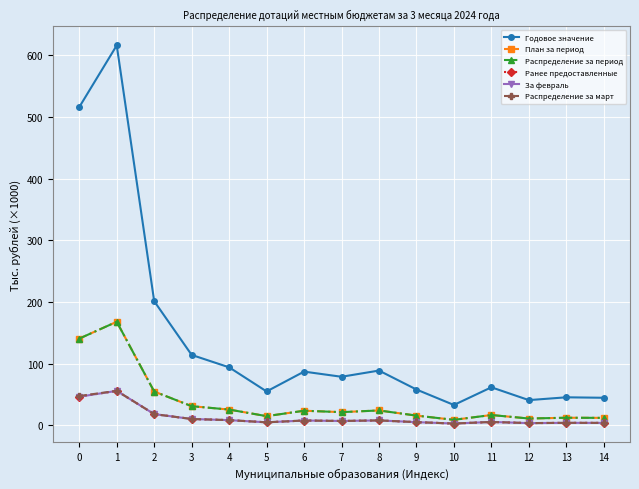

What is the total value across all series at 10?

60.2